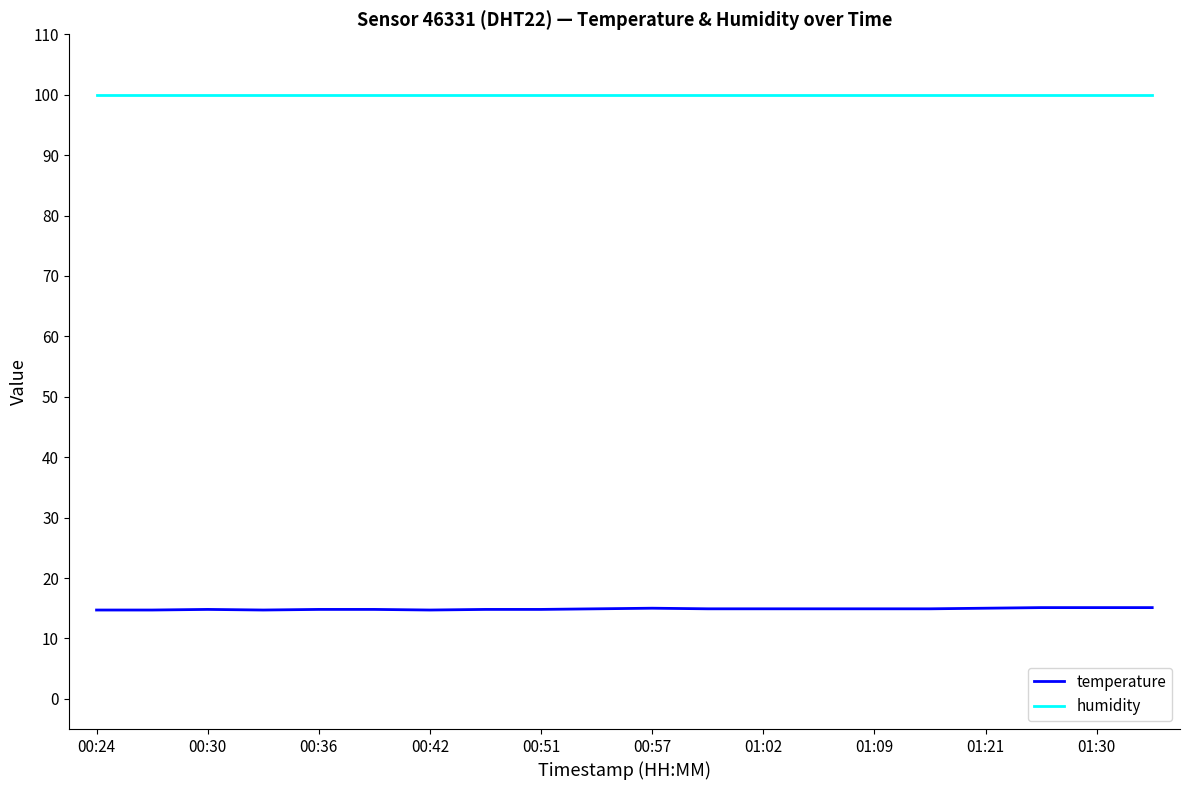

Rank the series by their average value, from lowest to highest.

temperature, humidity